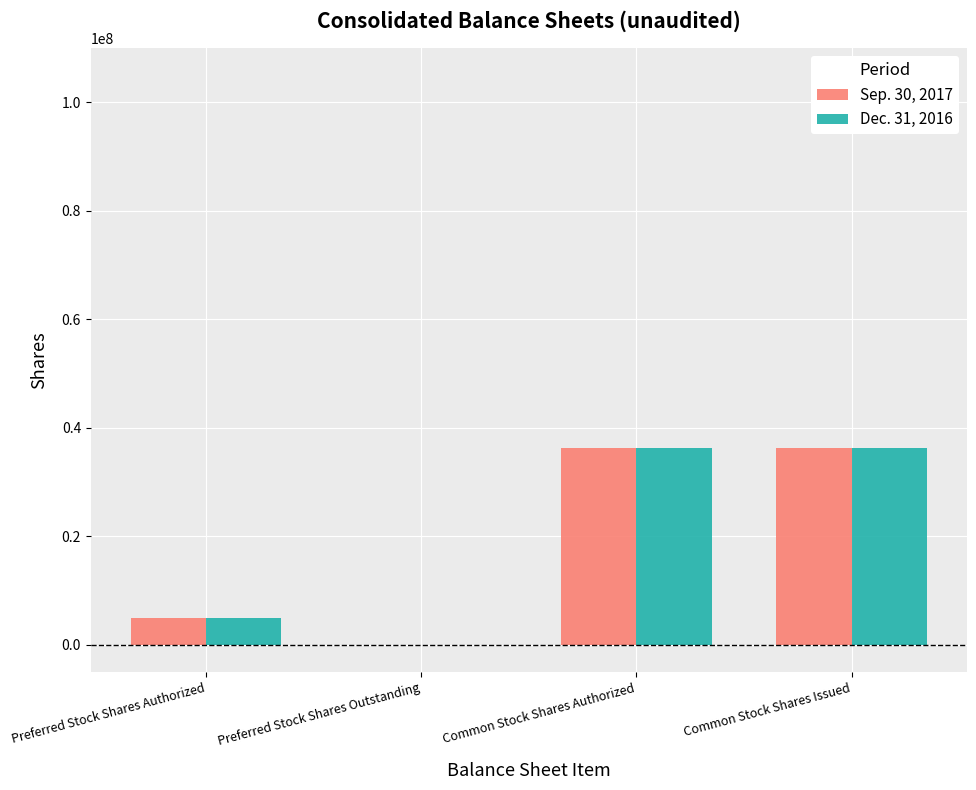

Is it true that Dec. 31, 2016 equals -12117695 at Preferred Stock Shares Outstanding?

False